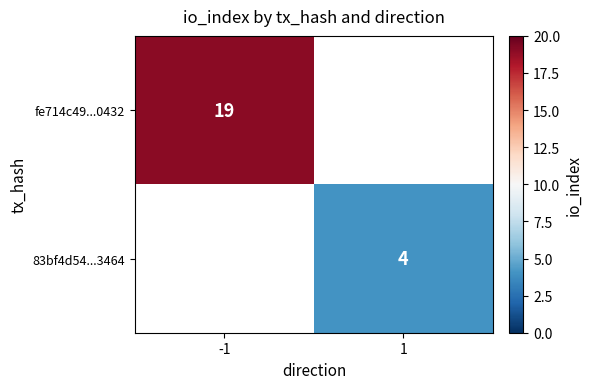

The 83bf4d54...3464 series shows 4 at 1. True or false?

True